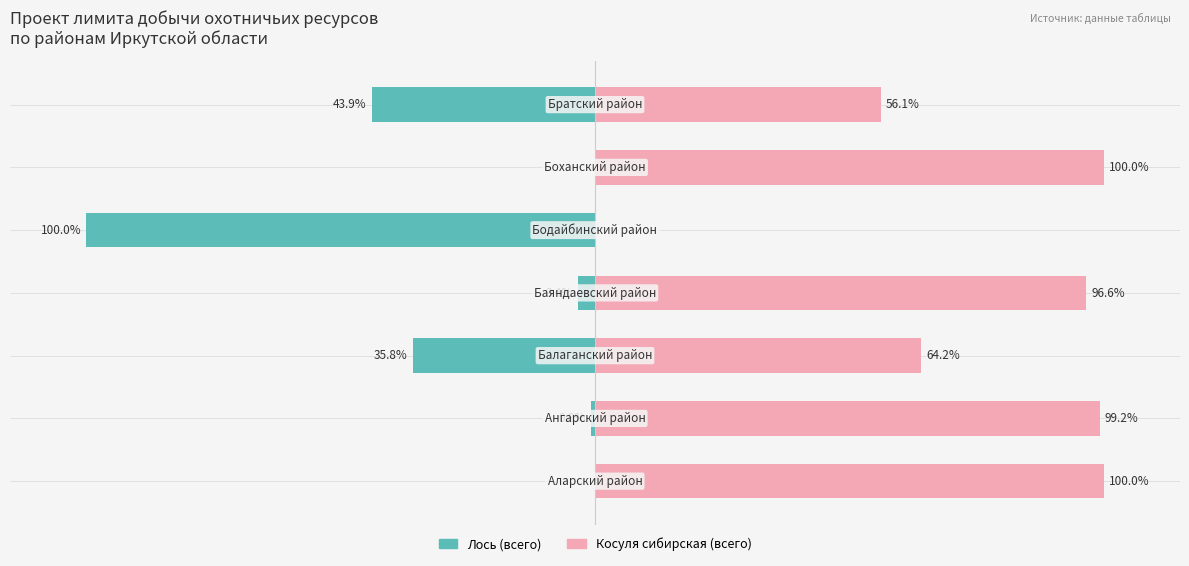

Reading left to right, transcribe all the data shown in this chart.

Лось (всего): 0=0.0	1=-0.8	2=-35.8	3=-3.4	4=-100.0	5=0.0	6=-43.9
Косуля сибирская (всего): 0=100.0	1=99.2	2=64.2	3=96.6	4=0.0	5=100.0	6=56.1